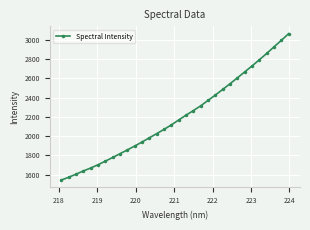

What is the sum of all values?

70358.6